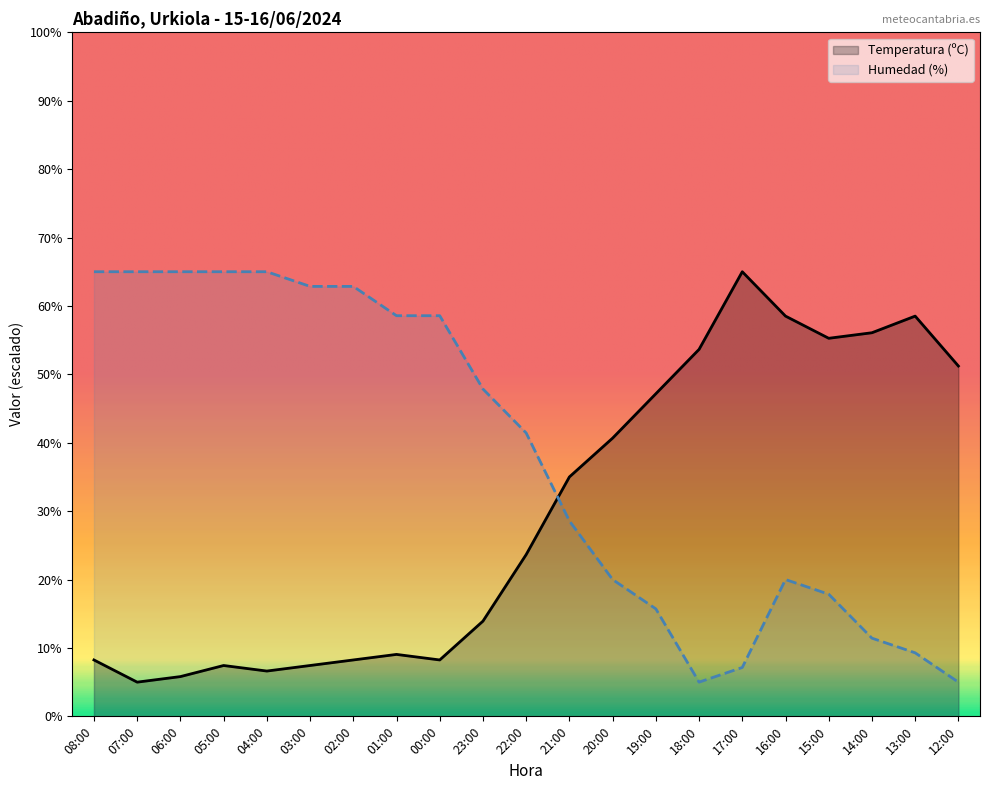

How many interior local valleys does the Humedad (%) series have?

1